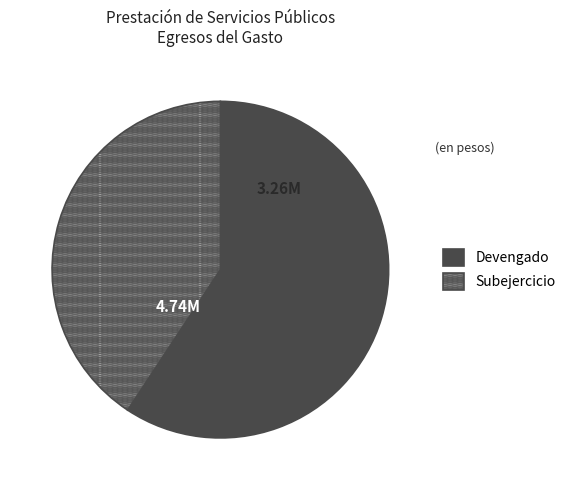

Between Devengado and Subejercicio, which is larger?

Devengado